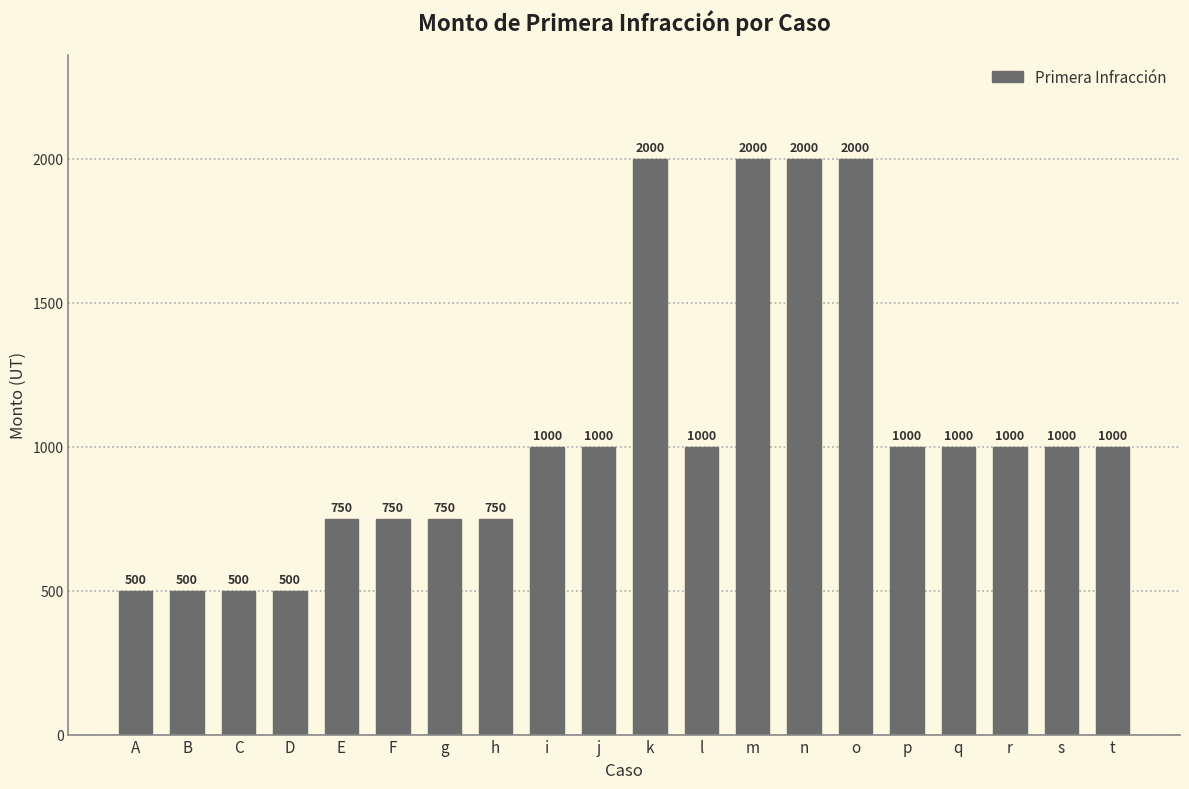

What is the difference between the values at E and l?

250